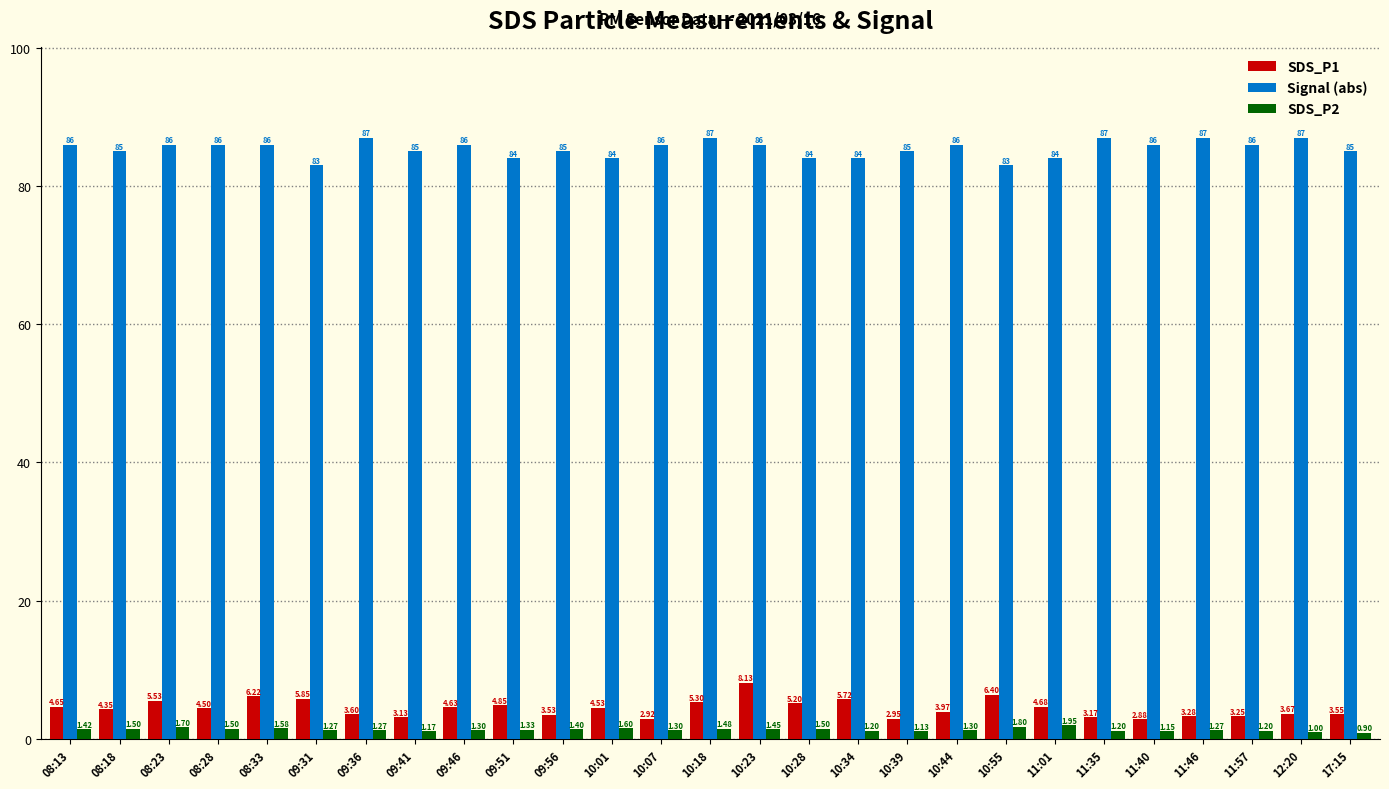

Is the value of SDS_P2 at 10:55 greater than the value of SDS_P1 at 11:40?

No